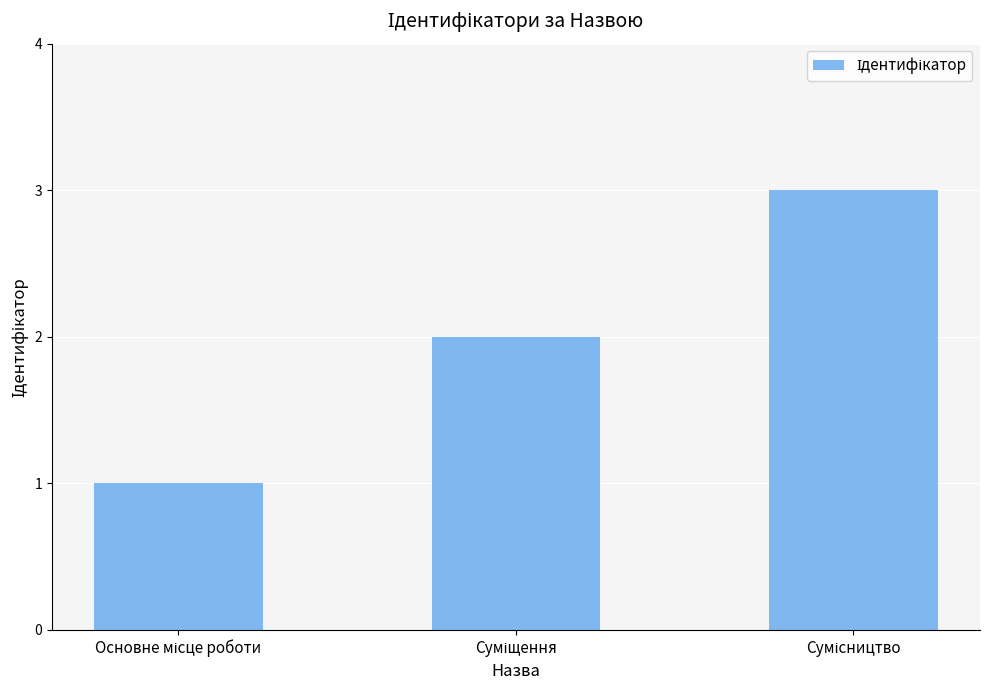

What is the sum of all values?

6